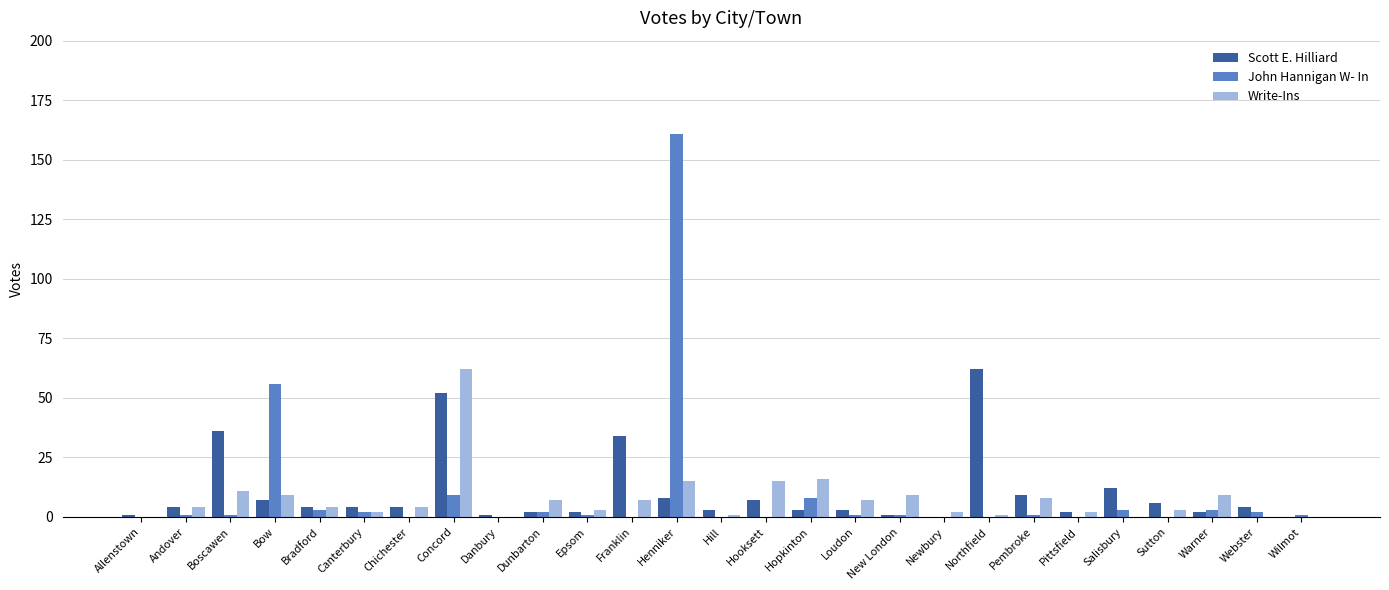

At which category is the sum across all series the highest?

Henniker